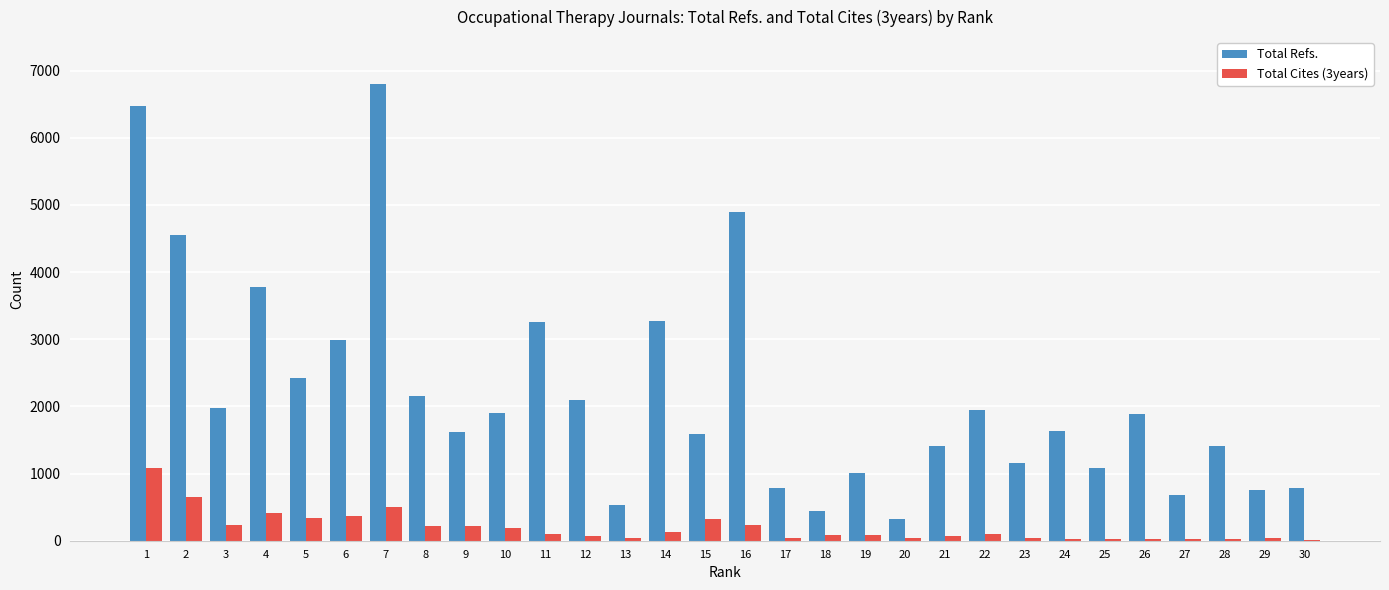

The value of Total Refs. at 6 is 2995. True or false?

True